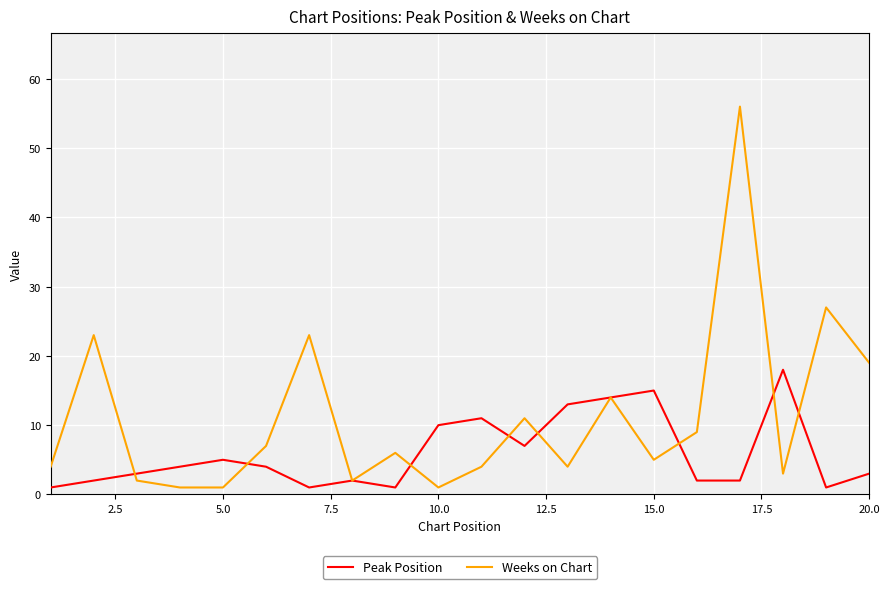

What is the highest value of the Weeks on Chart series?

56